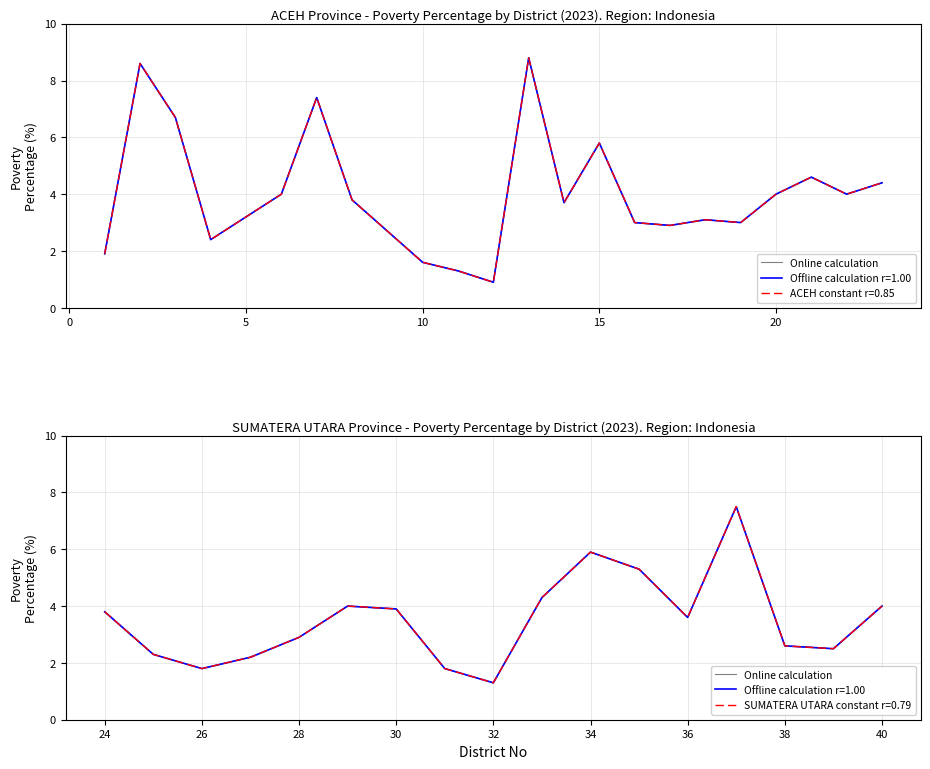

At which label is the value closest to 4?

20